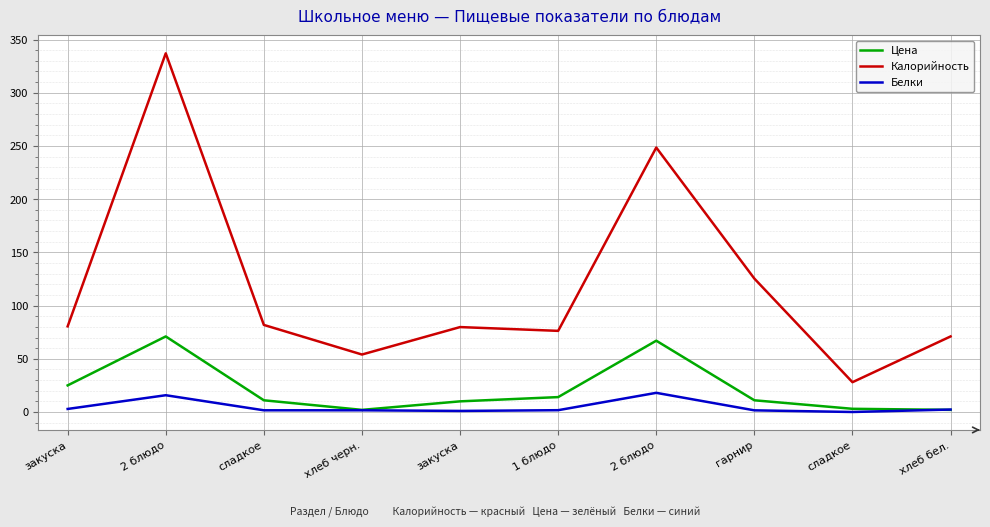

True or false: Цена and Калорийность intersect in this chart.

False